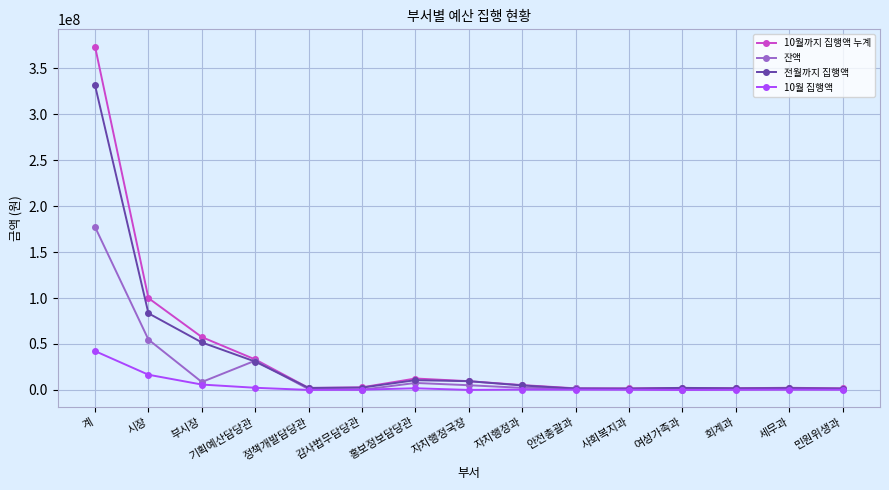

List the series in order of their peak value, lowest first.

10월 집행액, 잔액, 전월까지 집행액, 10월까지 집행액 누계